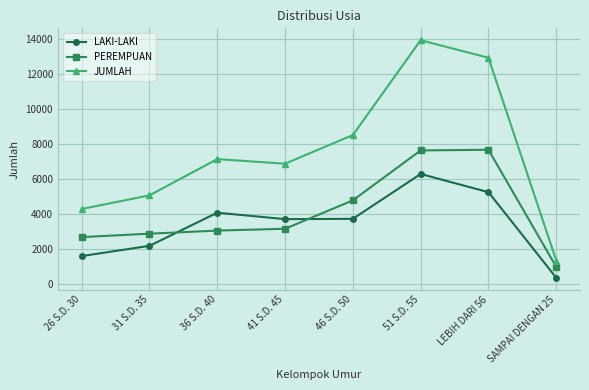

What is the minimum value for PEREMPUAN?

985